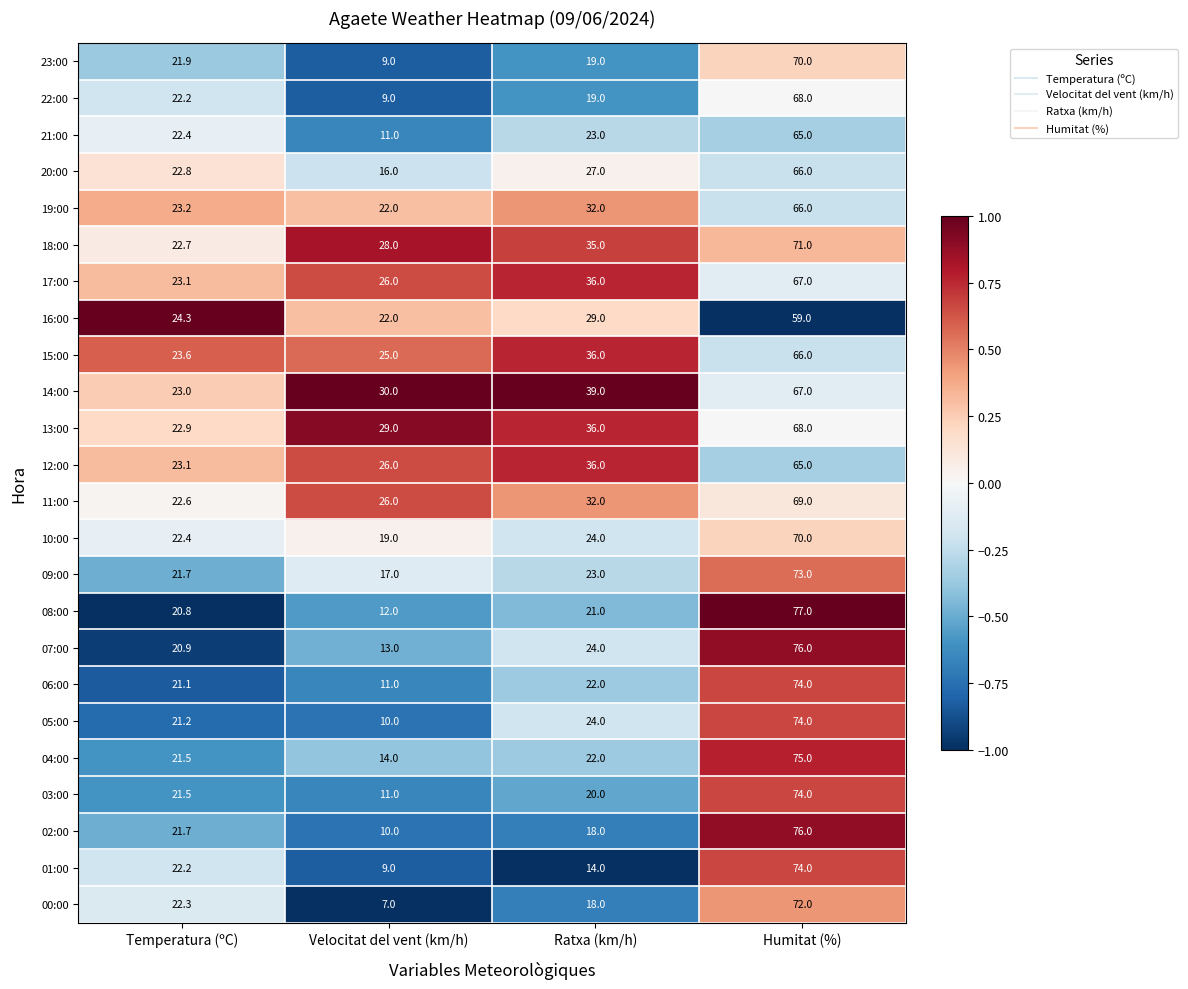

What is the difference between the highest and lowest values at Ratxa (km/h)?

25.0